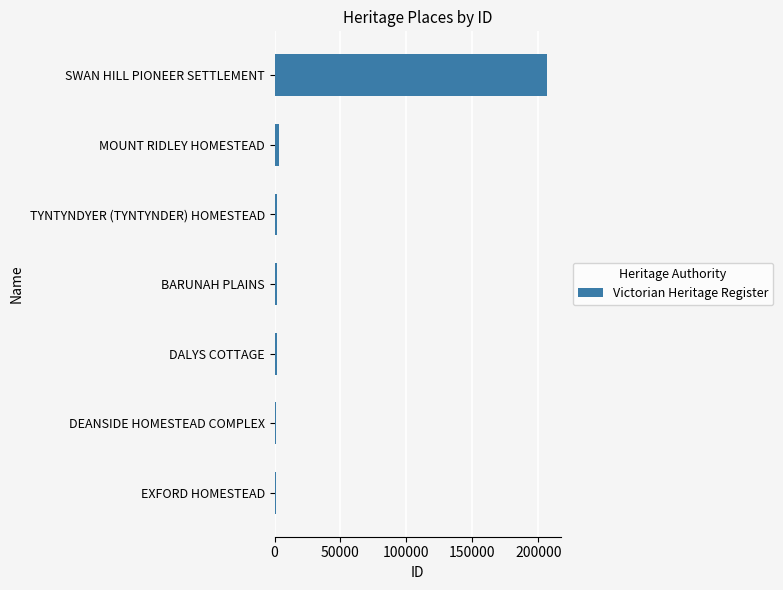

Which category has the highest value across all series?

SWAN HILL PIONEER SETTLEMENT